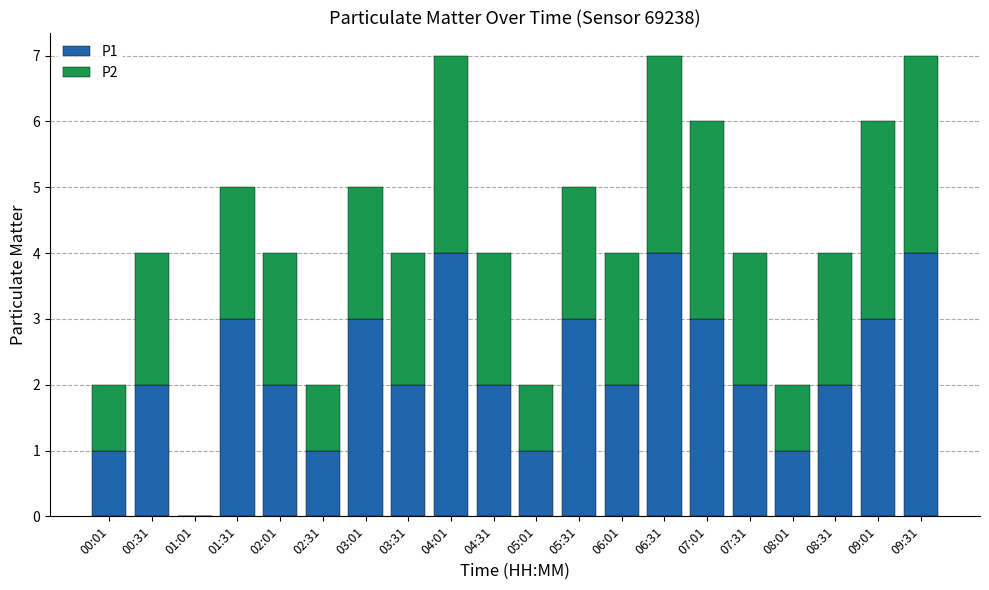

The P1 series shows 1 at 07:31. True or false?

False